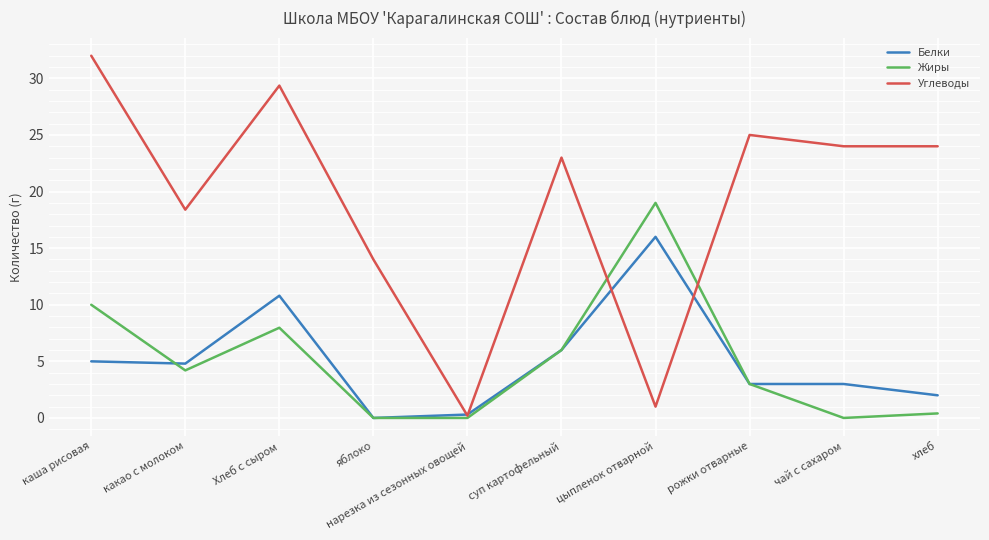

List the series in order of their peak value, lowest first.

Белки, Жиры, Углеводы